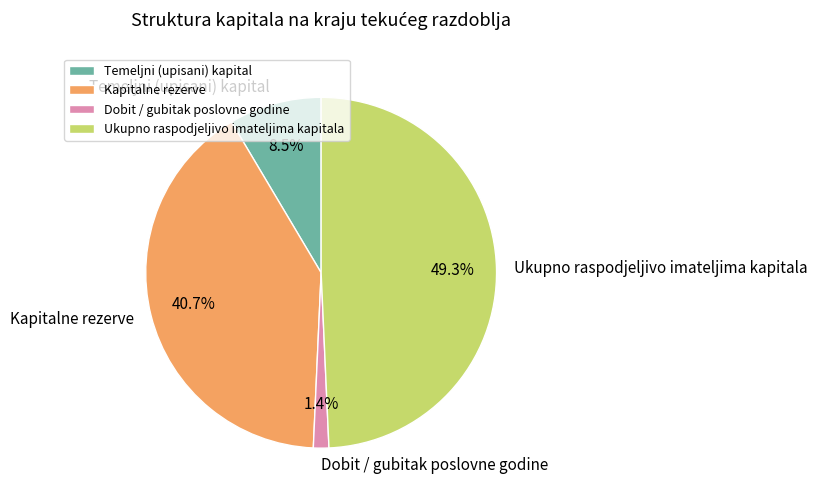

Approximately how many times larger is the value at Temeljni (upisani) kapital compared to Kapitalne rezerve?

0.2